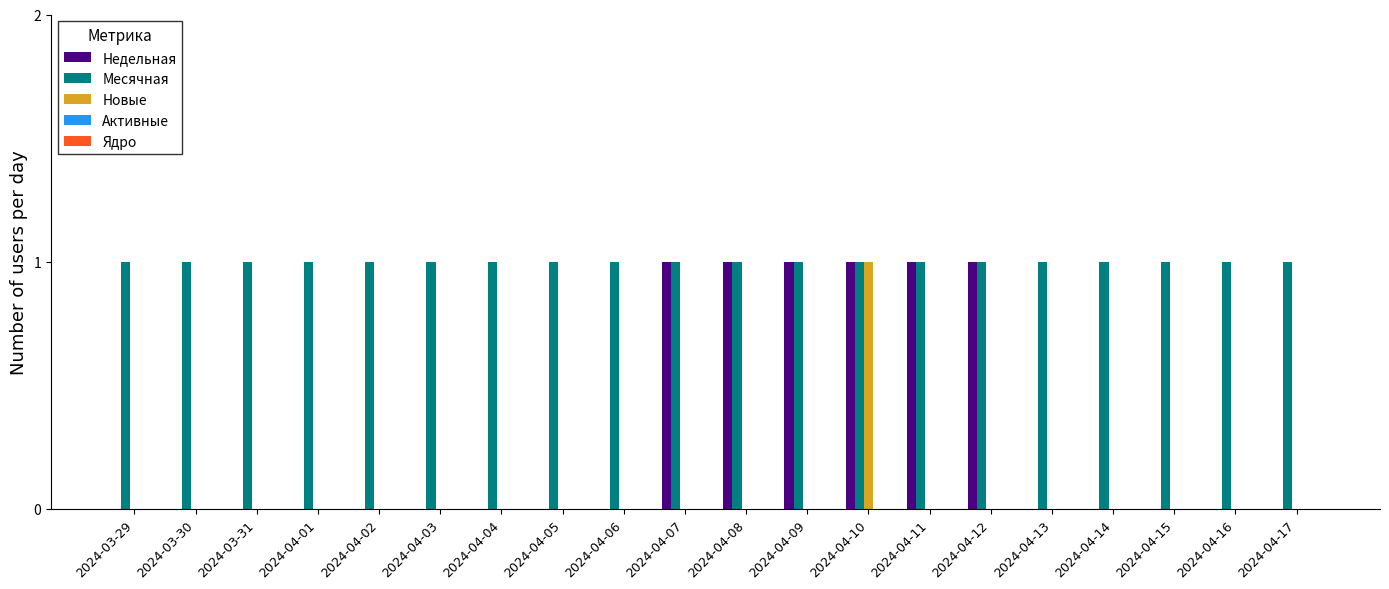

What is the spread (max minus min) of values at 2024-04-03?

1